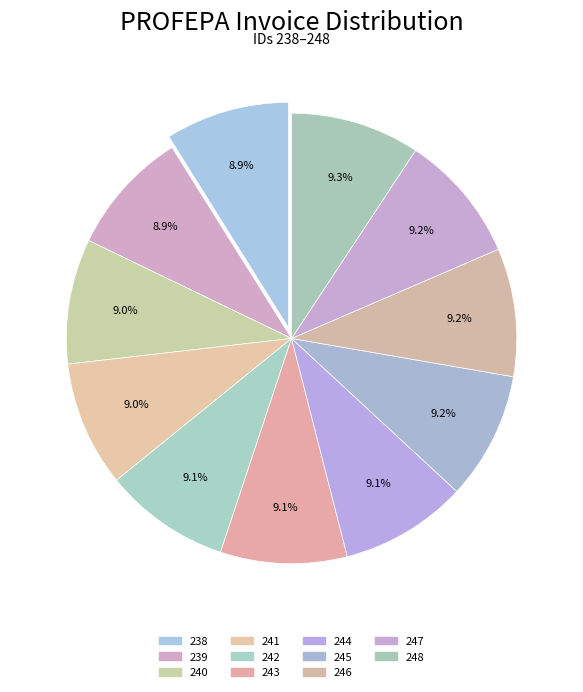

Is the sum of 245 and 238 greater than half?

No